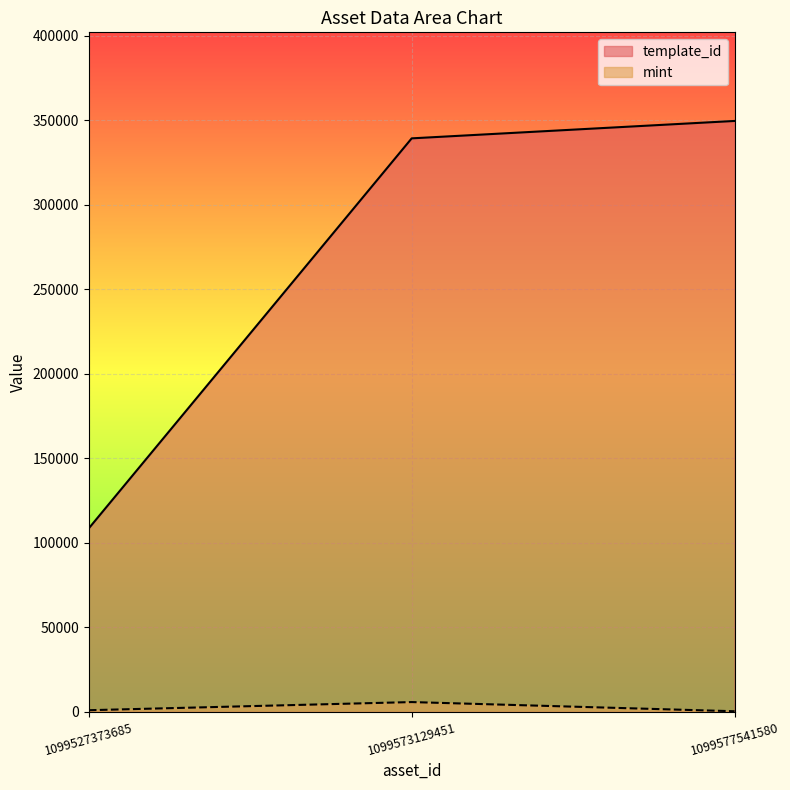

Reading left to right, what are all the values shown in this chart?

template_id: 1099527373685=108484	1099573129451=339228	1099577541580=349523
mint: 1099527373685=905	1099573129451=5721	1099577541580=290